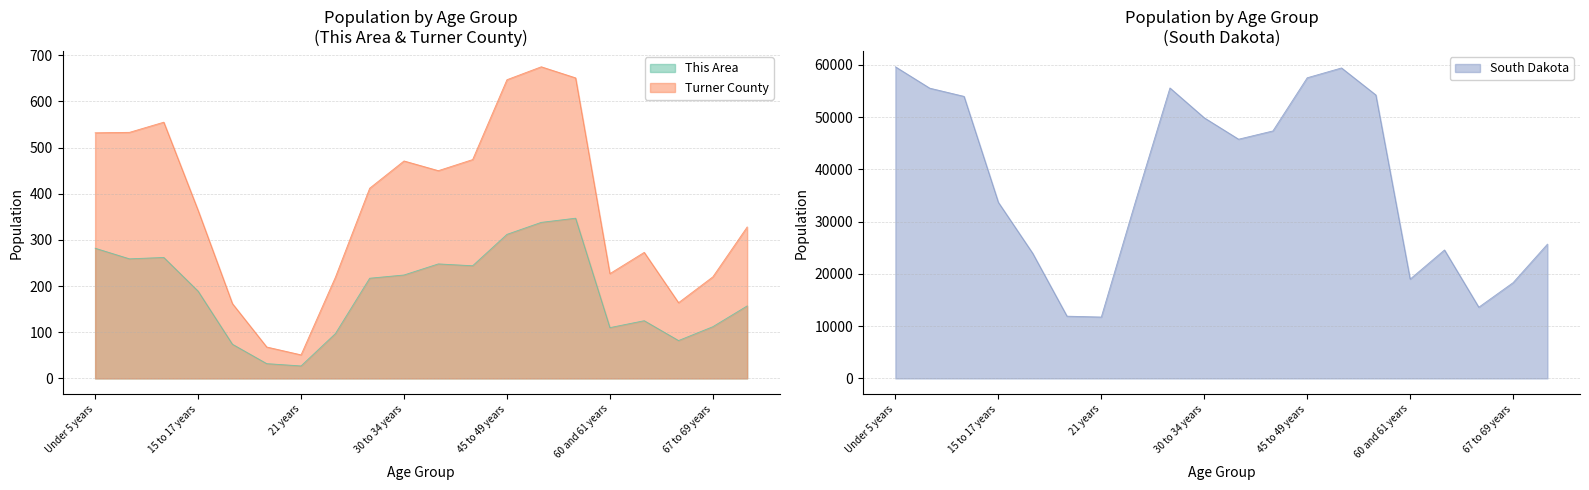

In Turner County, how many points are higher than both neighbors (excluding endpoints)?

4